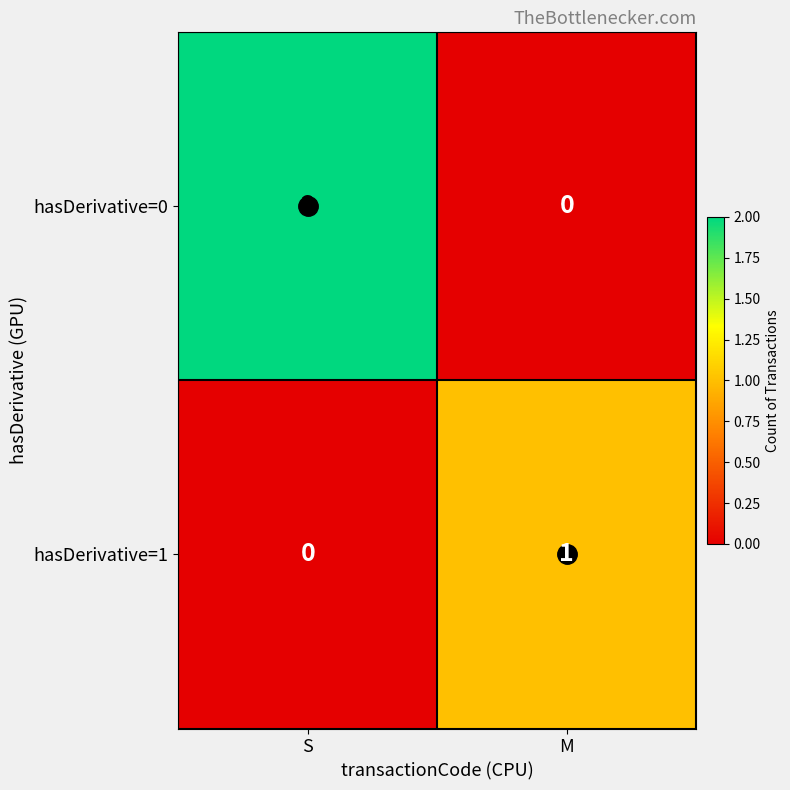

How many series are shown in this chart?

2